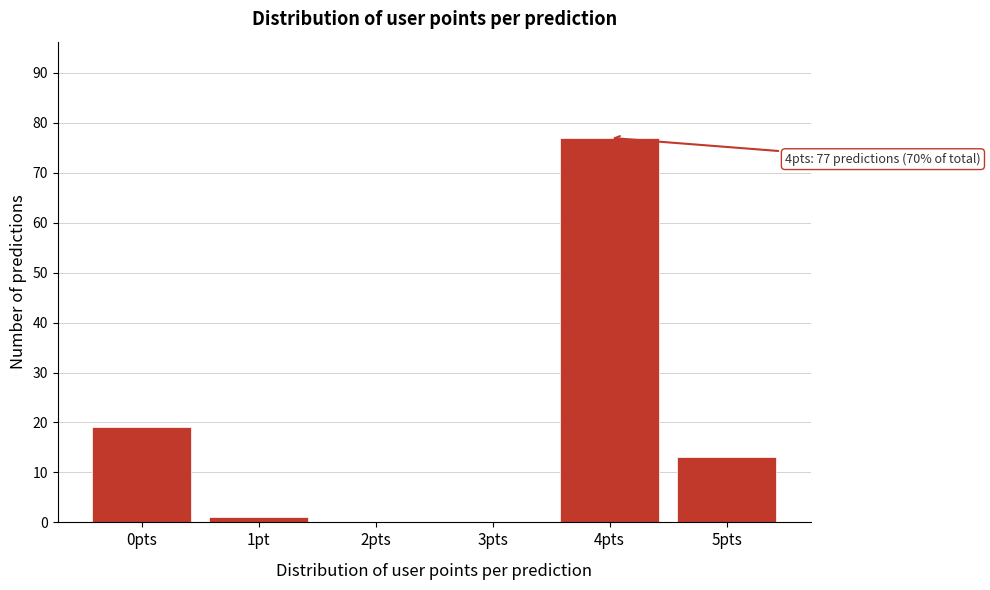

Reading right to left, what are all the values shown in this chart?

5pts=13	4pts=77	3pts=0	2pts=0	1pt=1	0pts=19